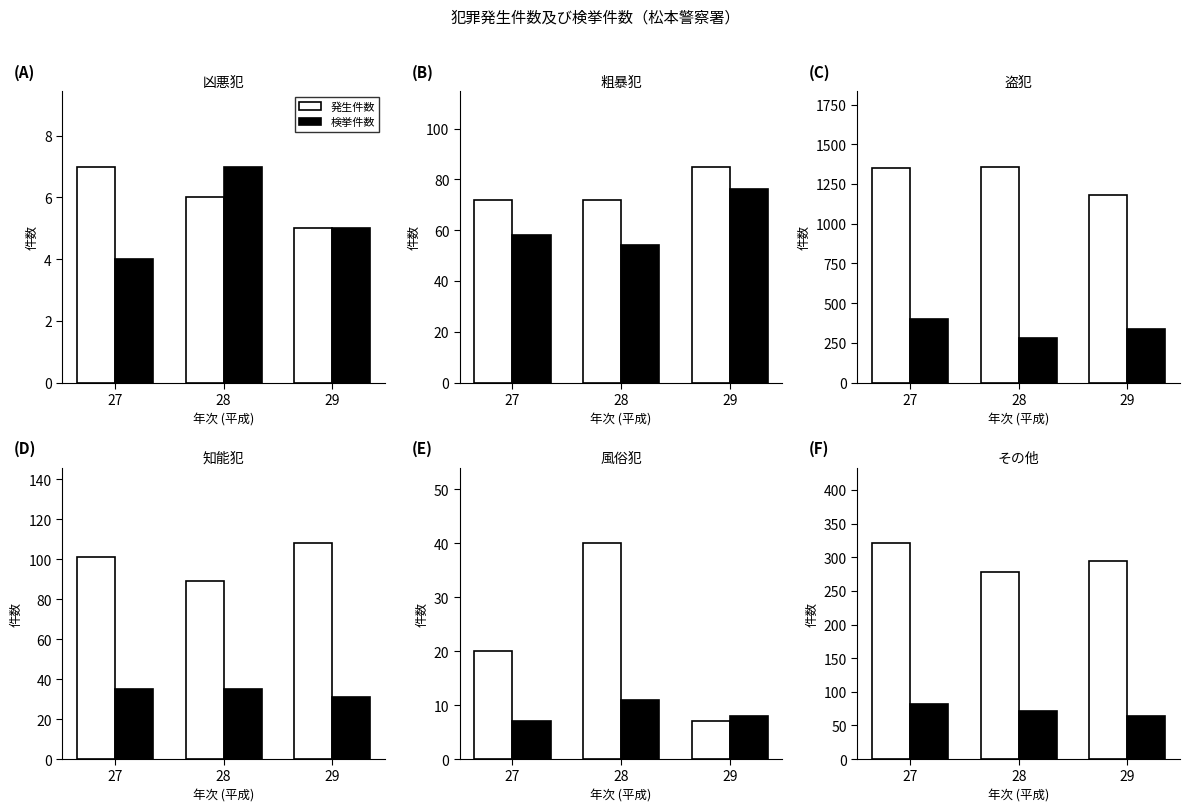

Count the number of categories in the chart.

3